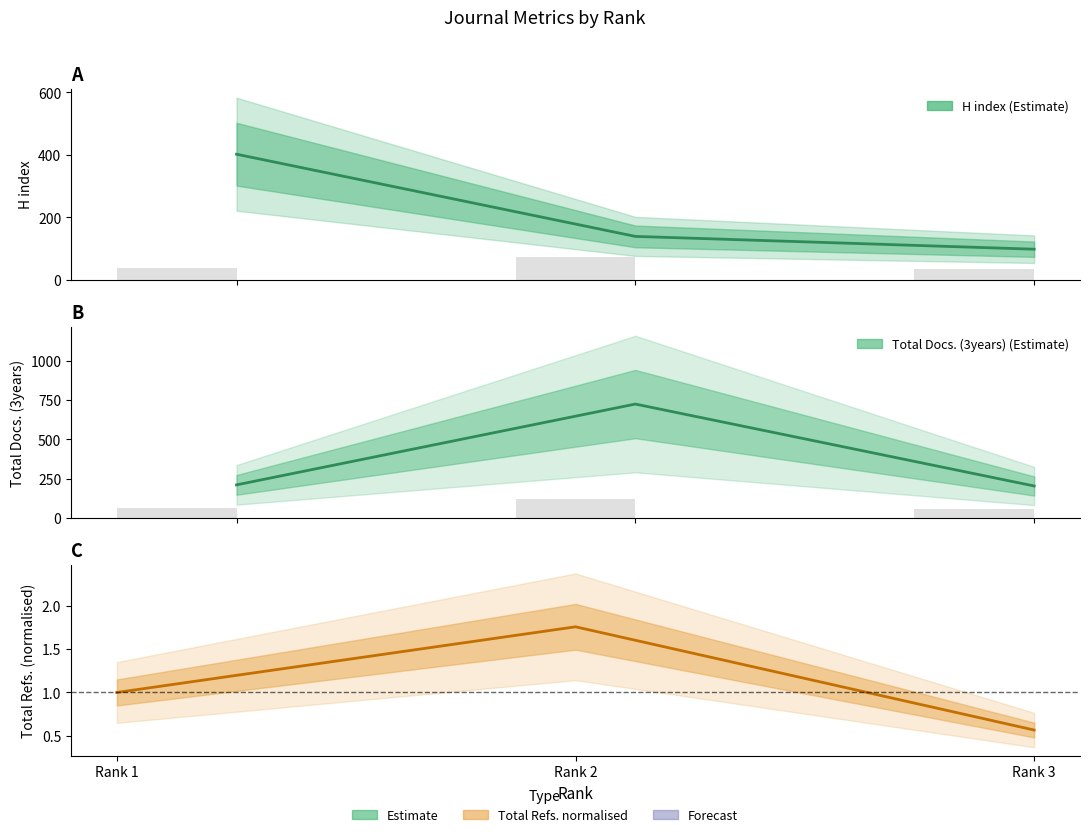

Is it true that Total Refs. (normalised) equals 0.6 at Rank 3?

True